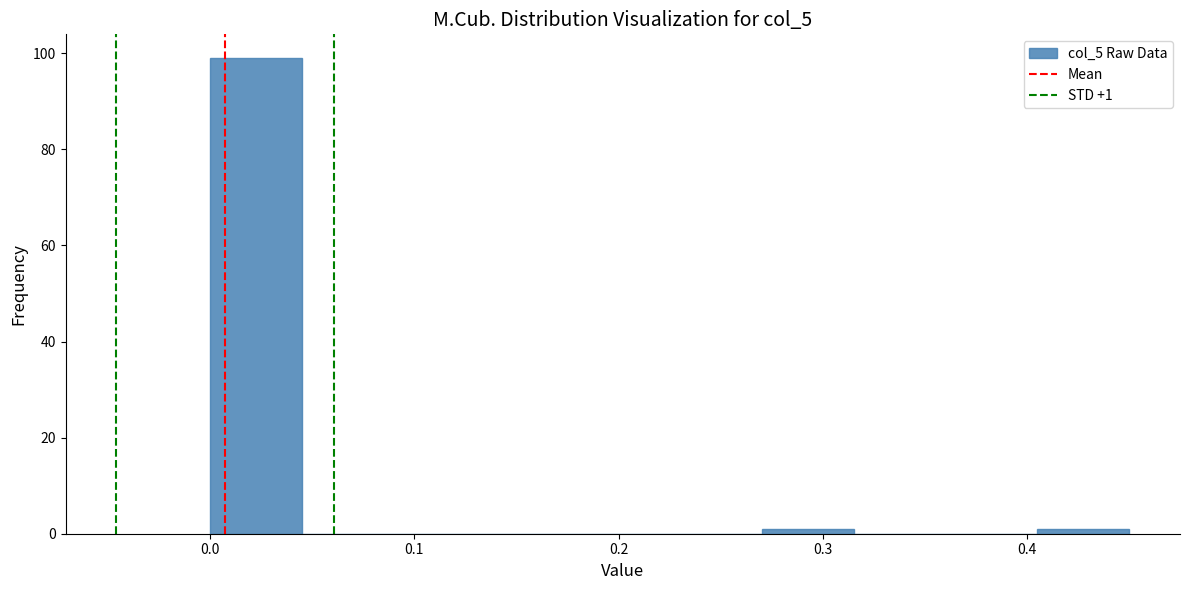

Over which range of the x-axis is the bar tallest?

0.000 to 0.045